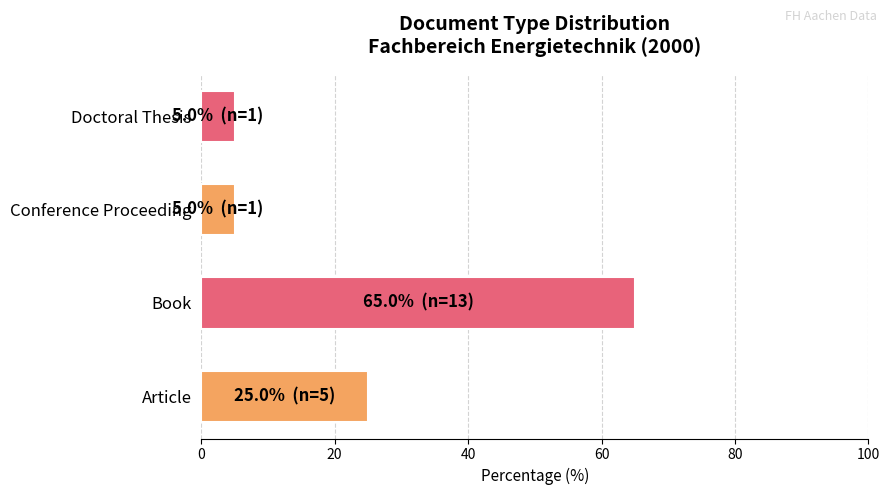

What is the difference between the values at Book and Doctoral Thesis?

60